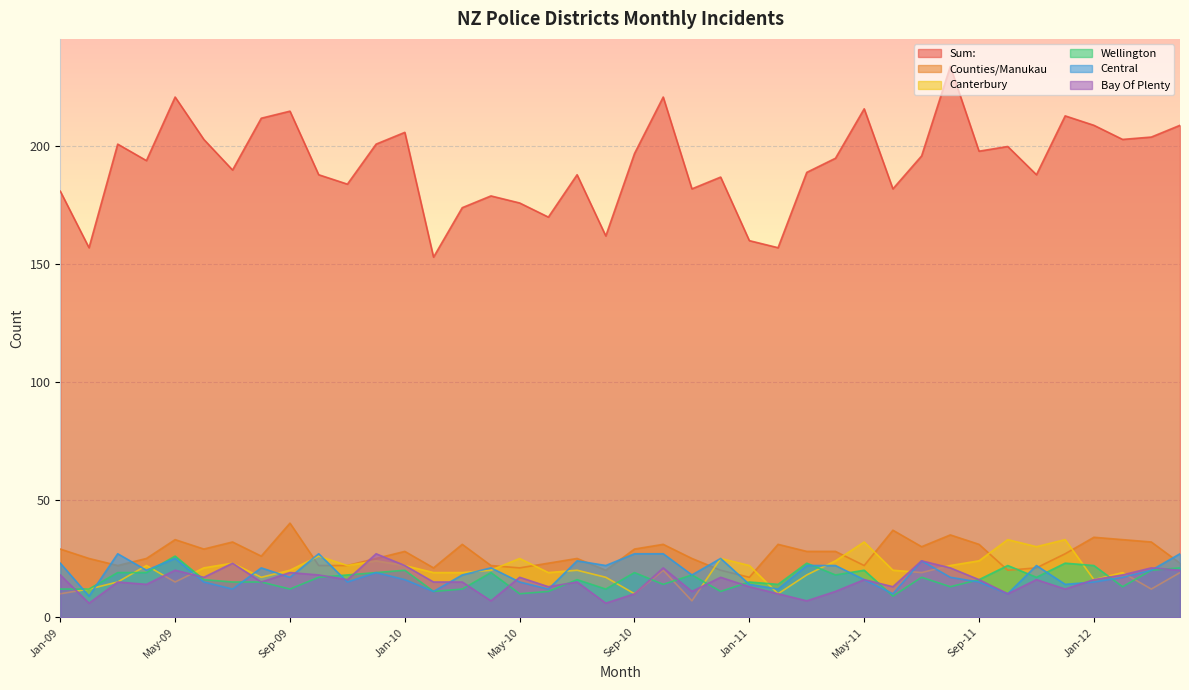

True or false: Sum: and Counties/Manukau intersect in this chart.

False